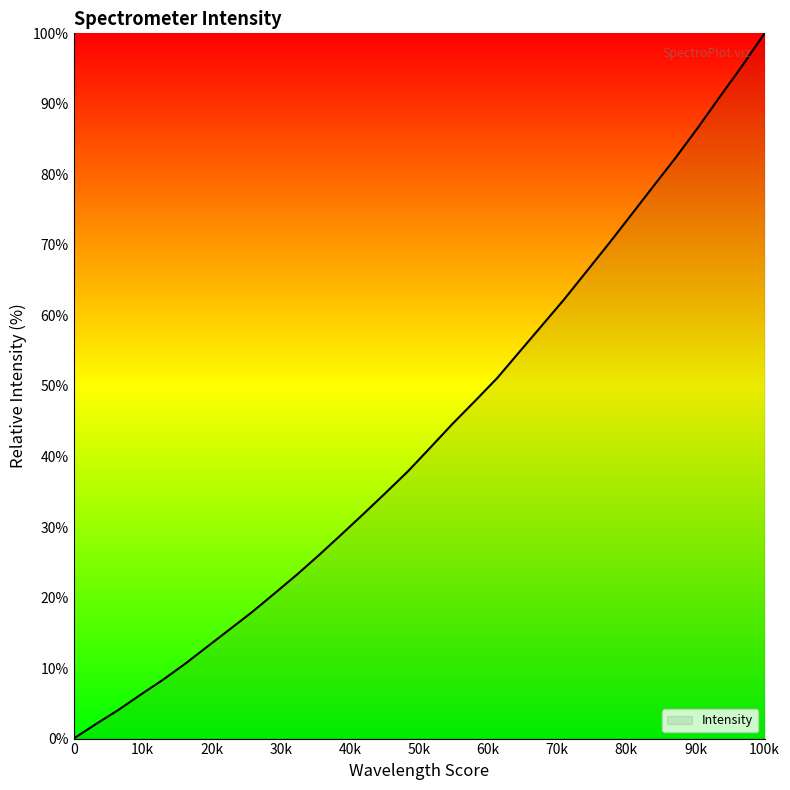

How many values are above zero?

31